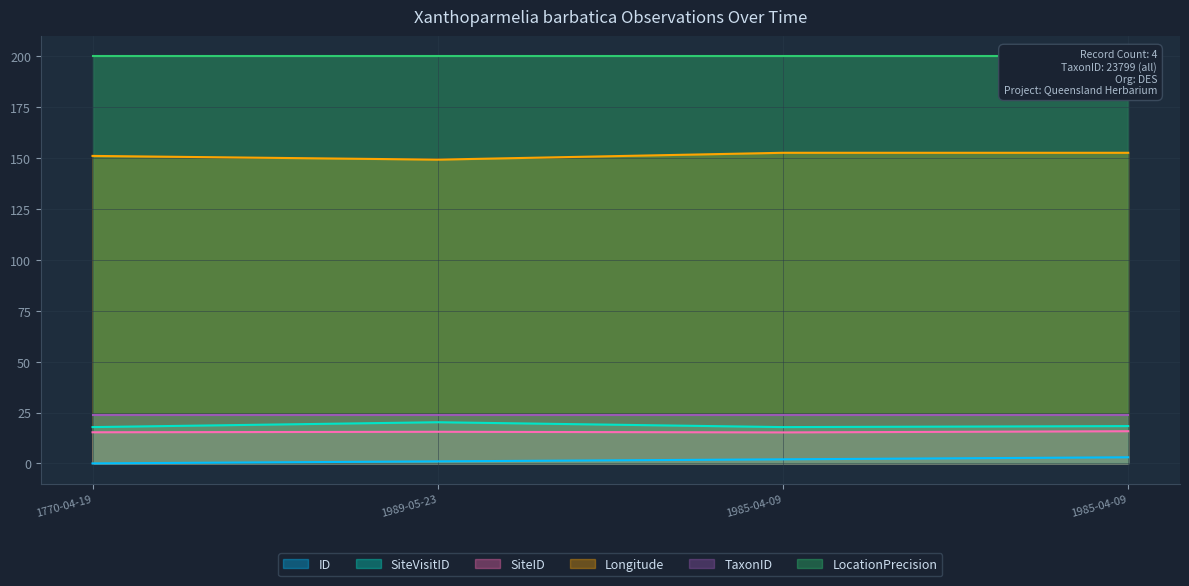

Is the value of ID at 1985-04-09 greater than the value of SiteID at 1770-04-19?

No